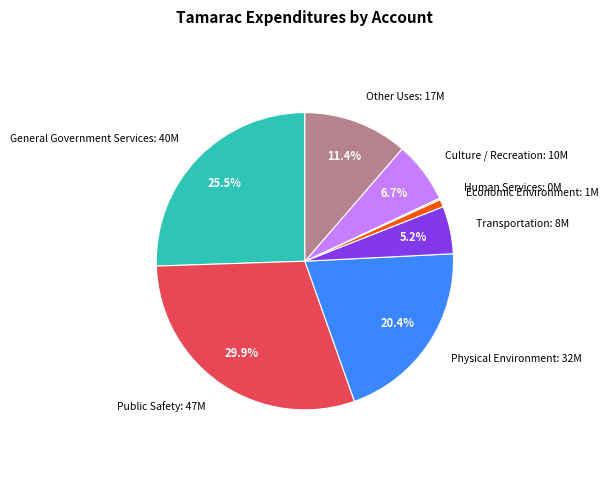

Which has a higher value, General Government Services or Culture / Recreation?

General Government Services